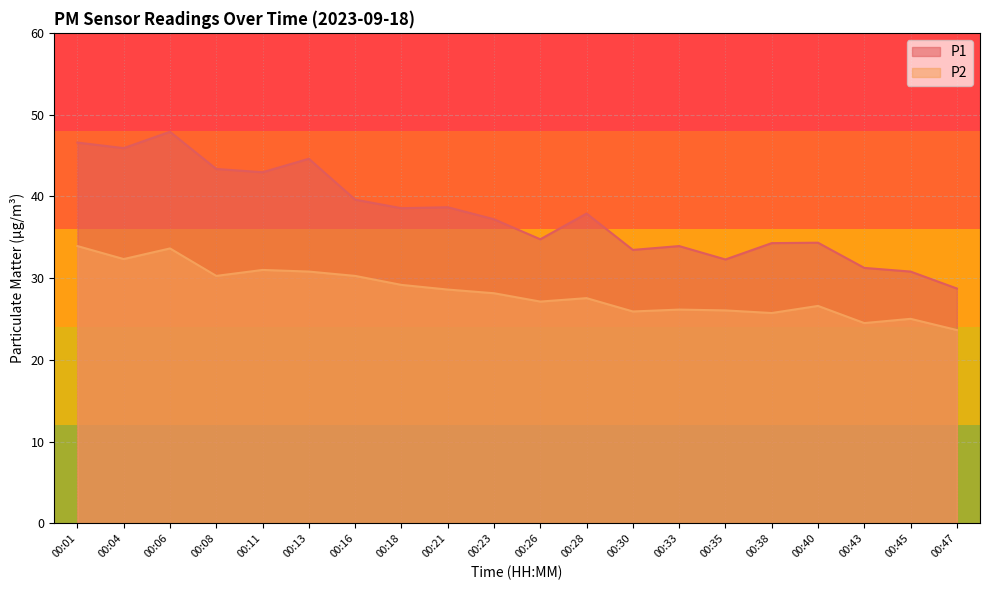

How many interior local peaks does the P2 series have?

6